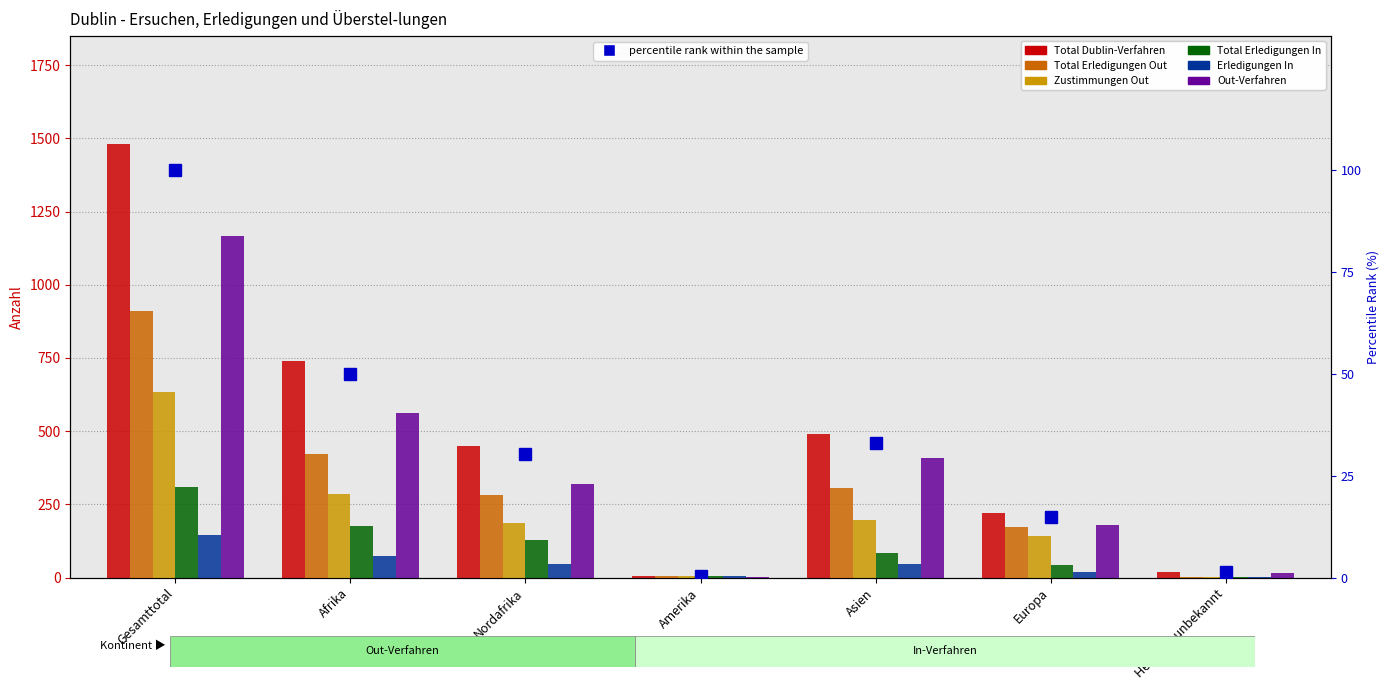

What is the label of the 7th bar from the right?

Gesamttotal